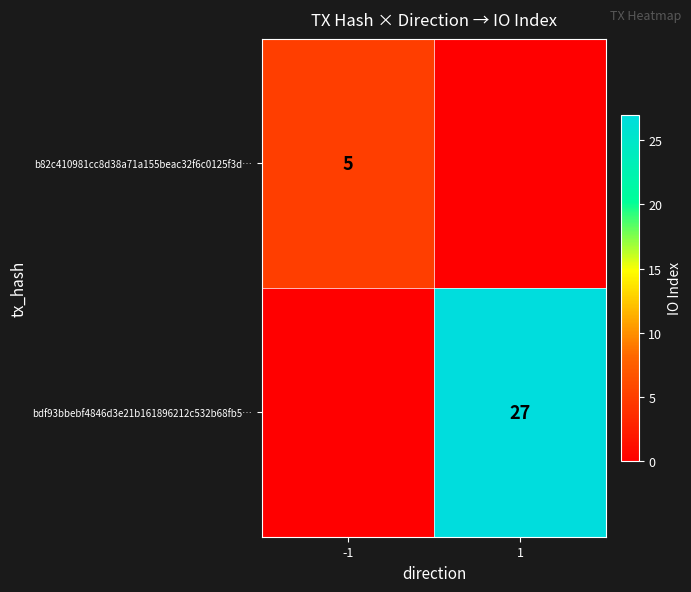

True or false: b82c410981cc8d38a71a155beac32f6c0125f3d… has a value of 5 at -1.

True